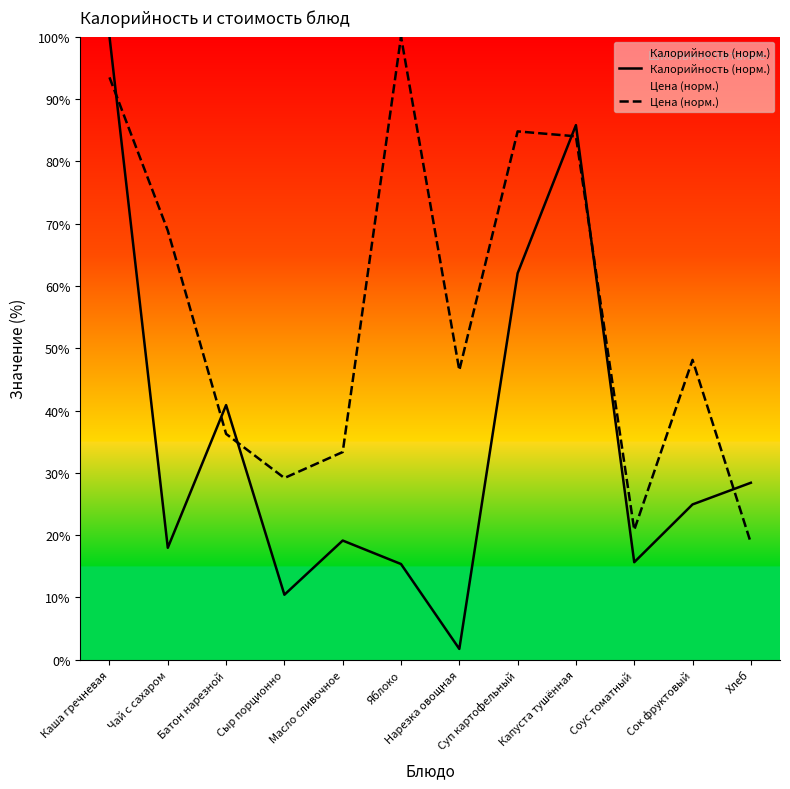

What are all the series names shown in the legend?

Калорийность (норм.), Цена (норм.)